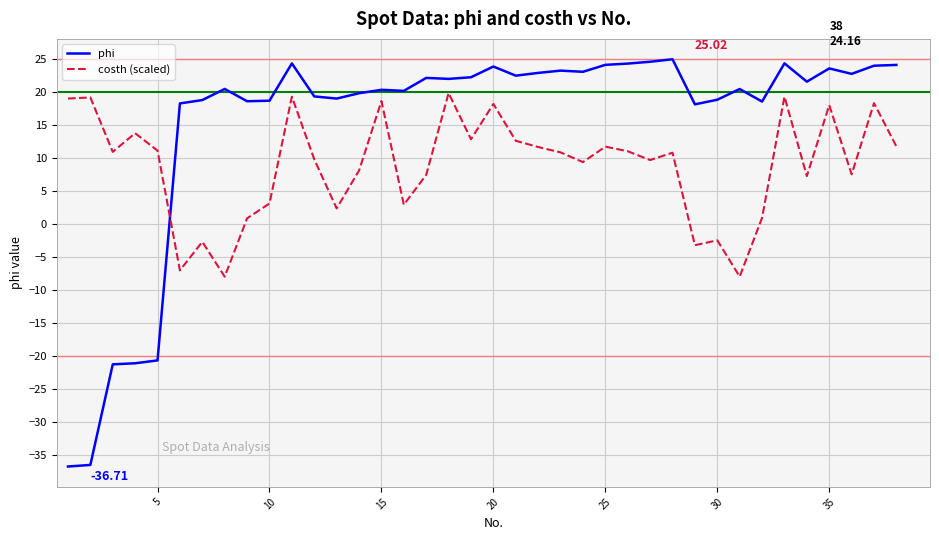

What is the minimum value for costh (scaled)?

-7.9